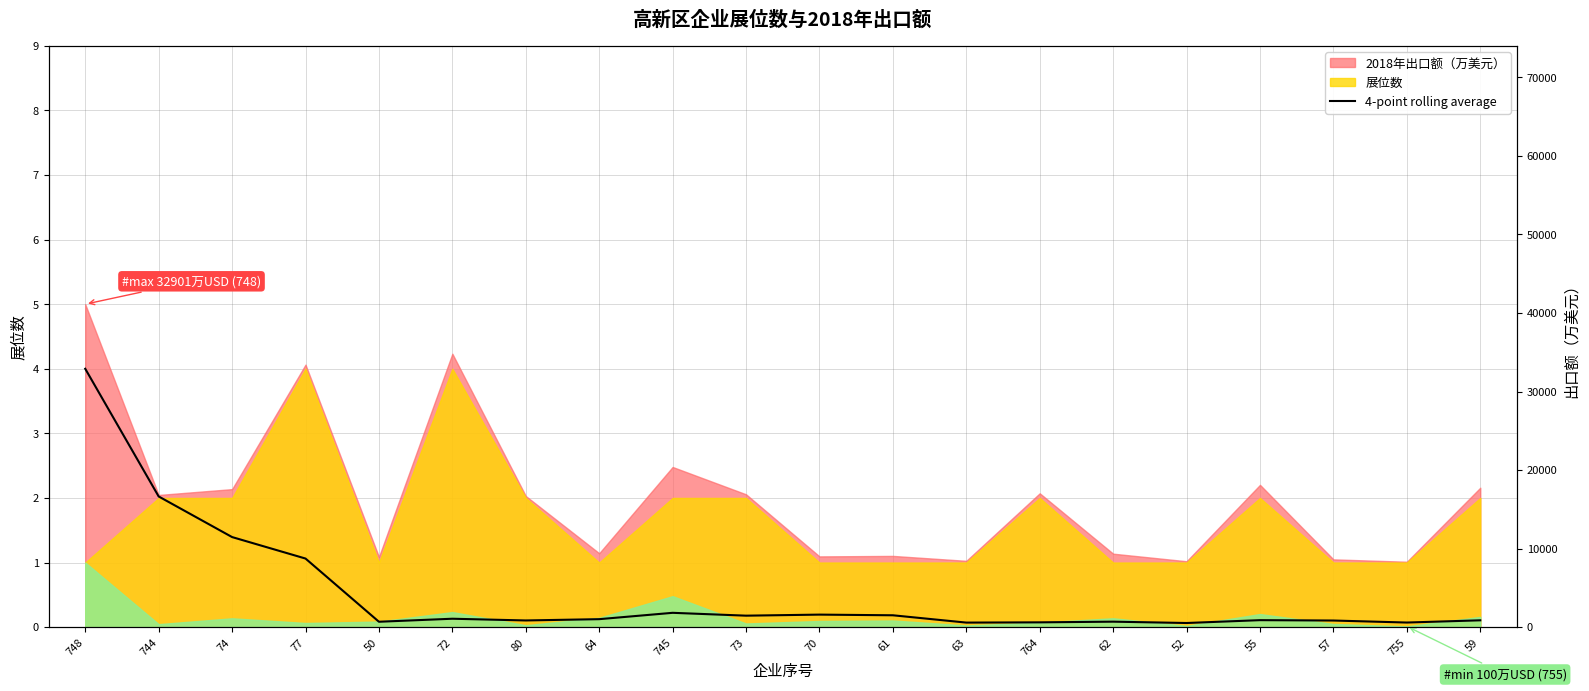

What is the approximate value at 74?

1.4